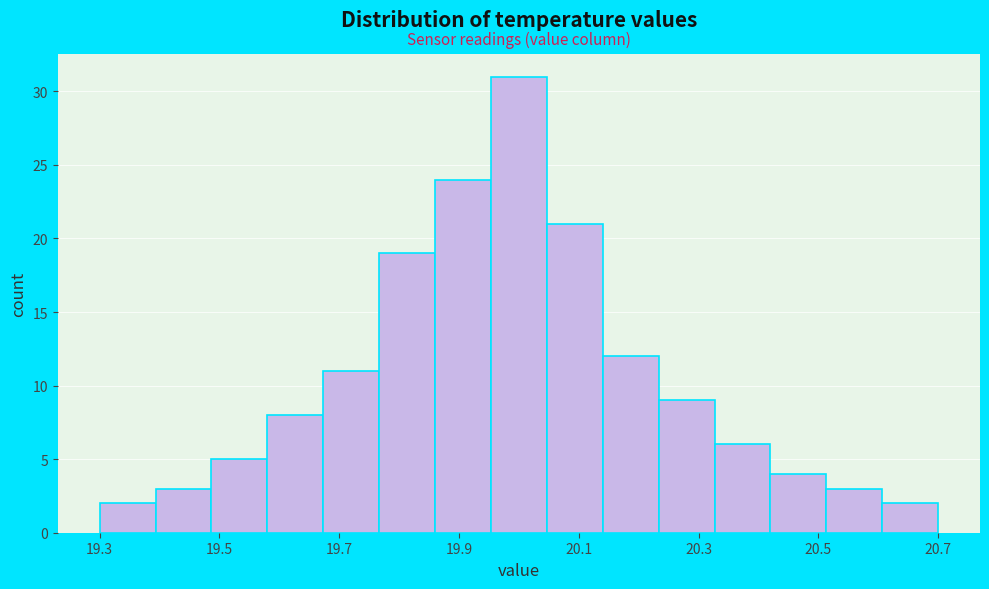

Over which range of the x-axis is the bar tallest?

19.96 to 20.04